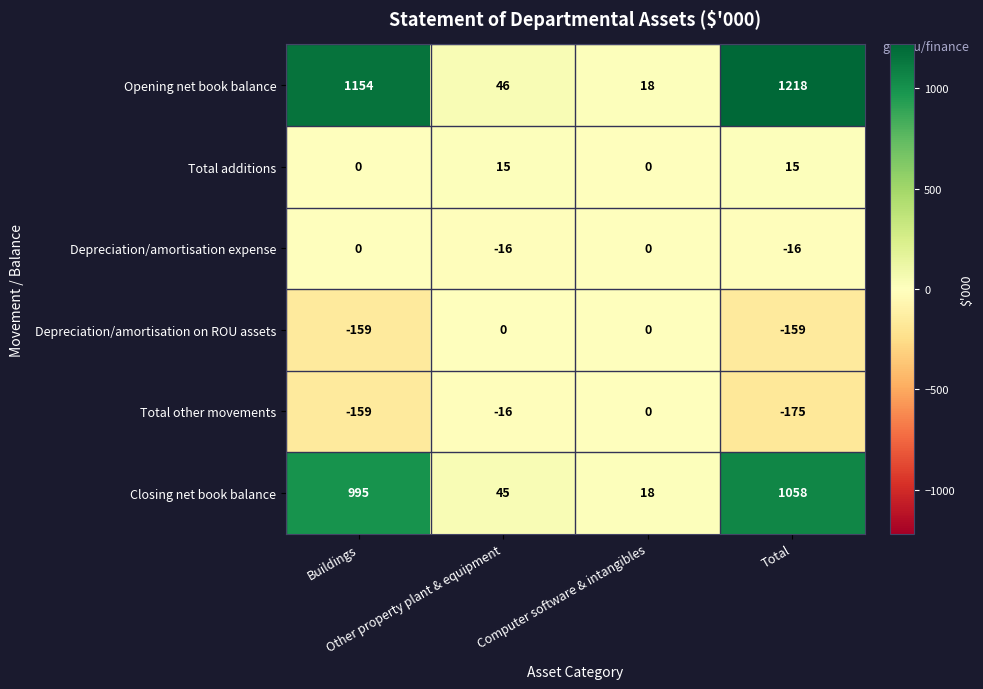

At which category is the sum across all series the highest?

Total